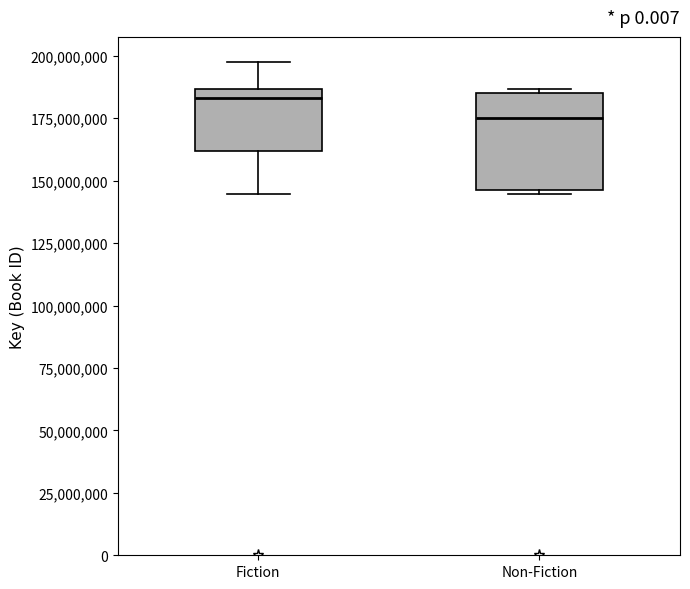

Which box's median line is the highest?

Fiction